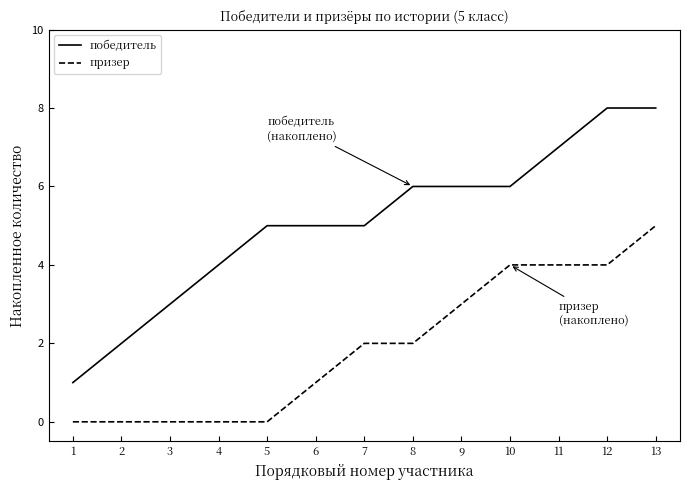

Rank the series at 13 from highest to lowest value.

победитель, призер